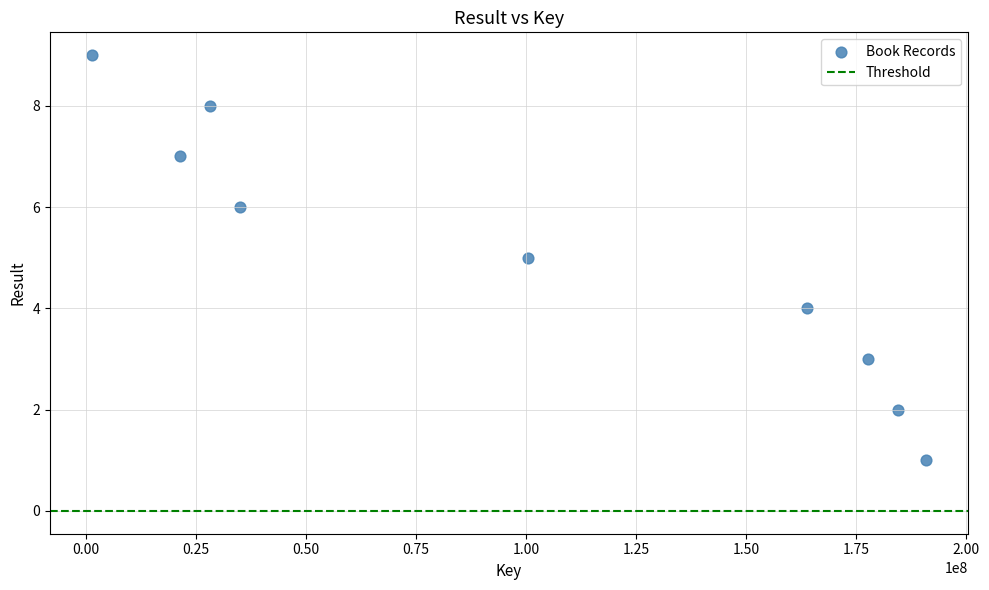

What is the average X value?

100328498